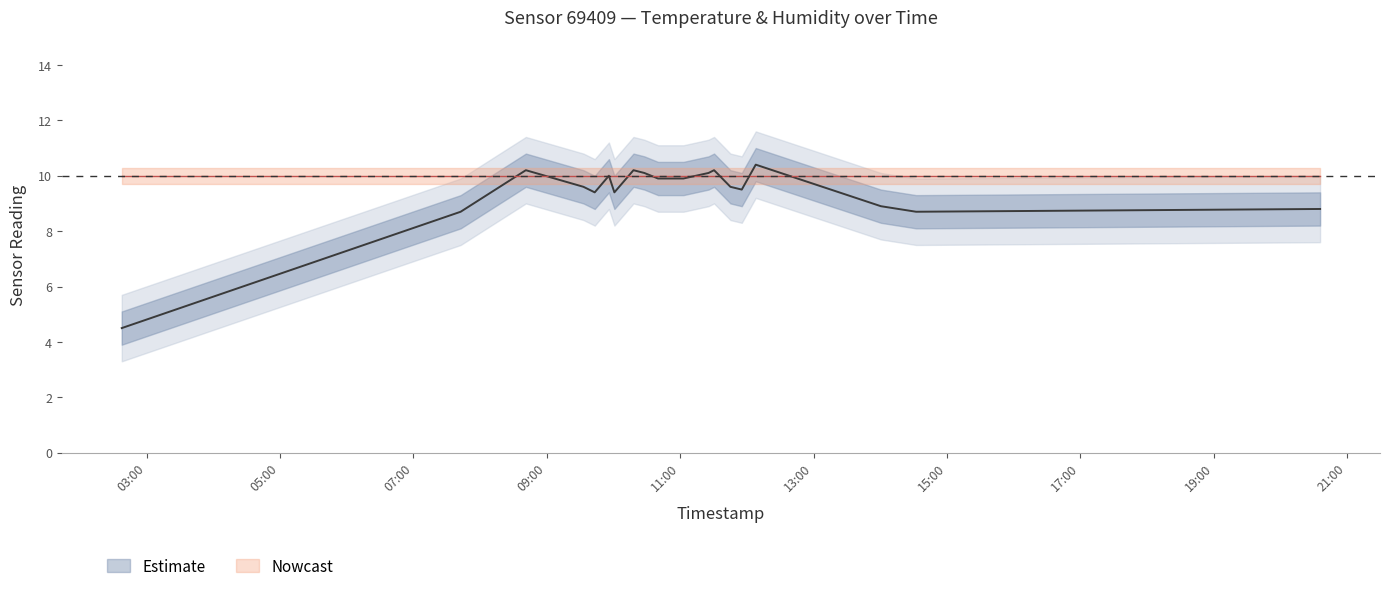

What is the ratio of the value at 2023-04-15T09:33:00 to the value at 2023-04-15T02:37:44?

2.1